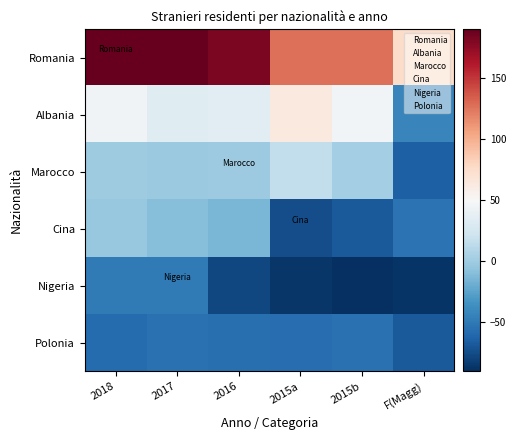

At how many categories does at least one series exceed 135?

3